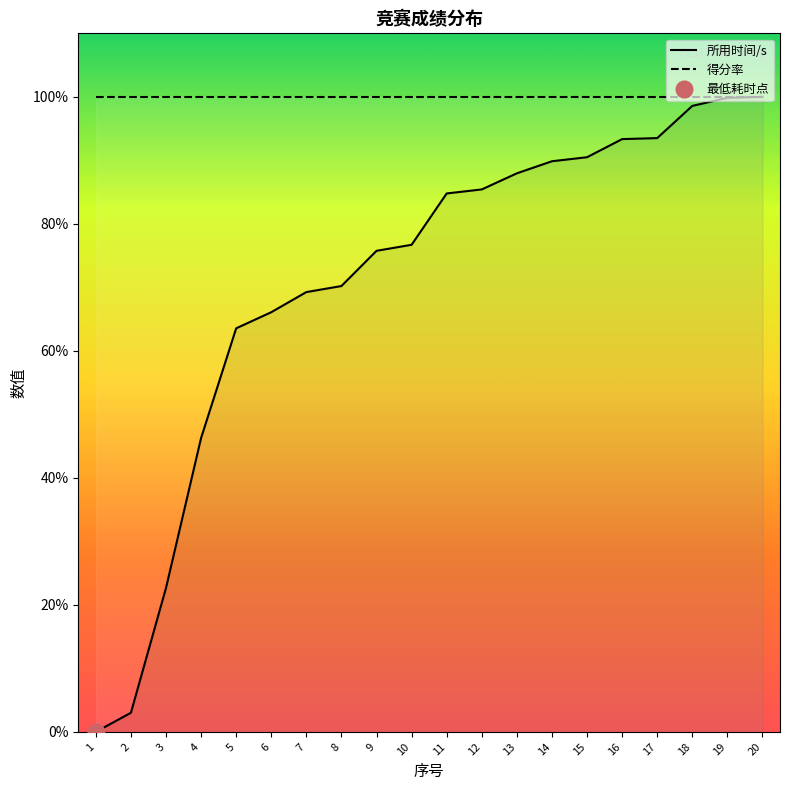

Reading left to right, extract all data points from this chart.

所用时间/s: 0.0	3.0	22.7	46.3	63.5	66.1	69.3	70.2	75.8	76.7	84.8	85.4	88.0	89.9	90.5	93.3	93.5	98.6	99.8	100.0
得分率: 100.0	100.0	100.0	100.0	100.0	100.0	100.0	100.0	100.0	100.0	100.0	100.0	100.0	100.0	100.0	100.0	100.0	100.0	100.0	100.0